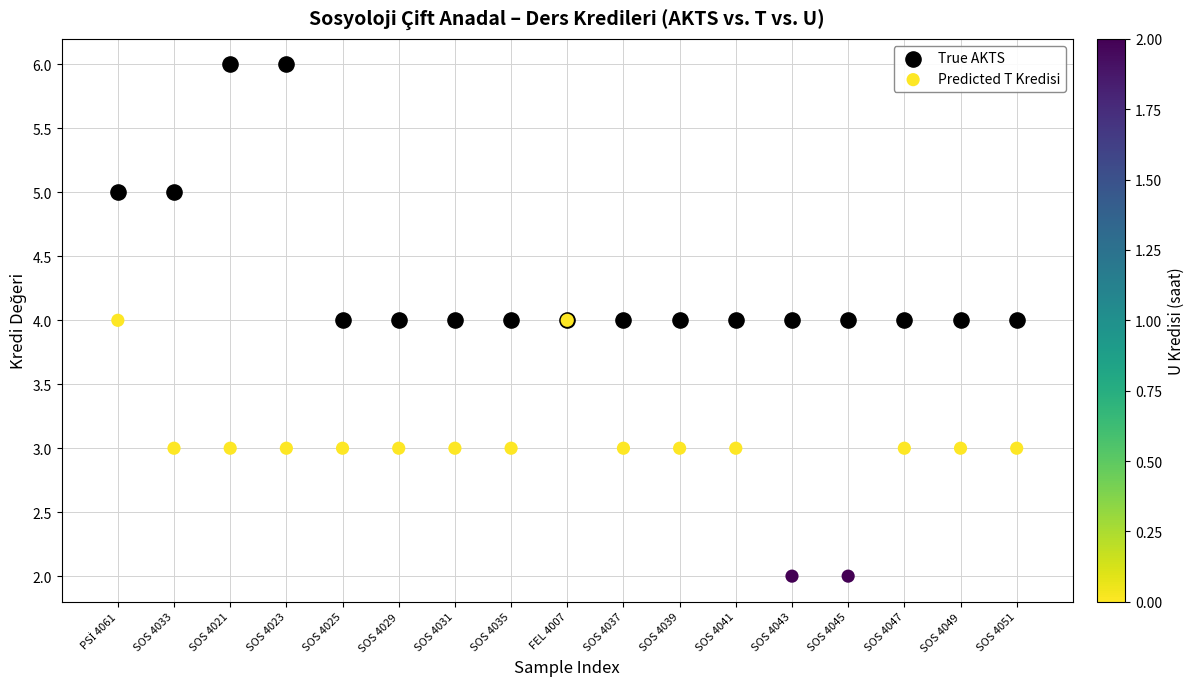

Which series contains the lowest Y value?

Predicted T Kredisi